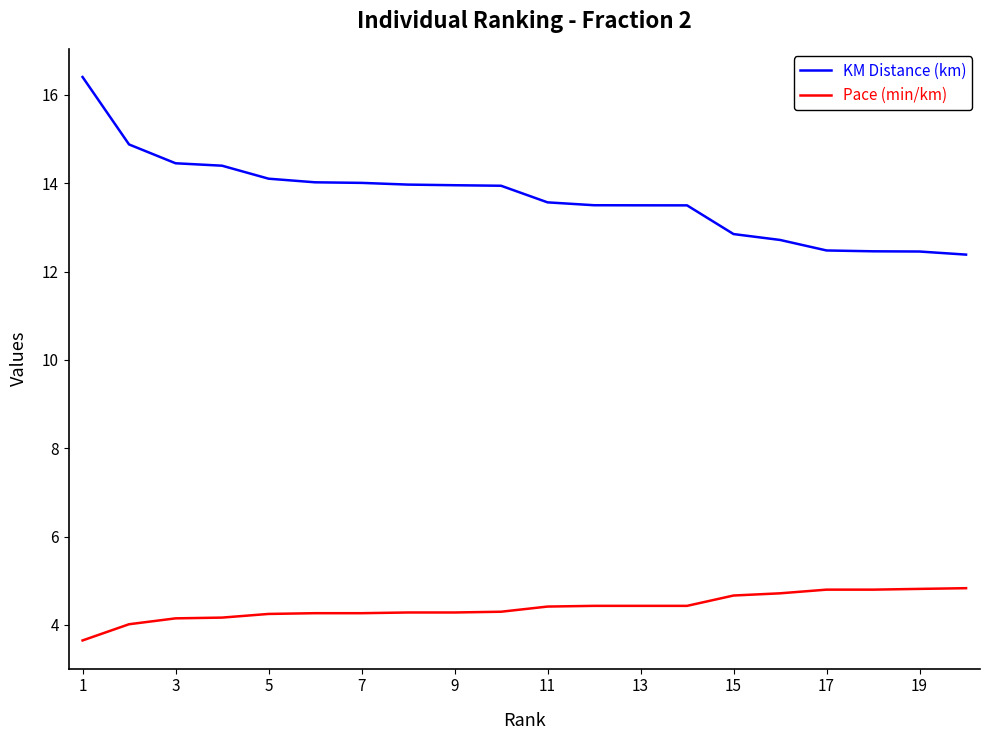

True or false: Pace (min/km) and KM Distance (km) intersect in this chart.

False